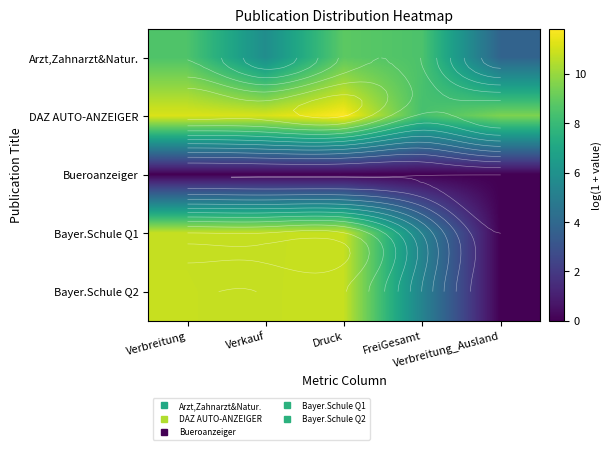

What is the spread (max minus min) of values at Verkauf?

11.1